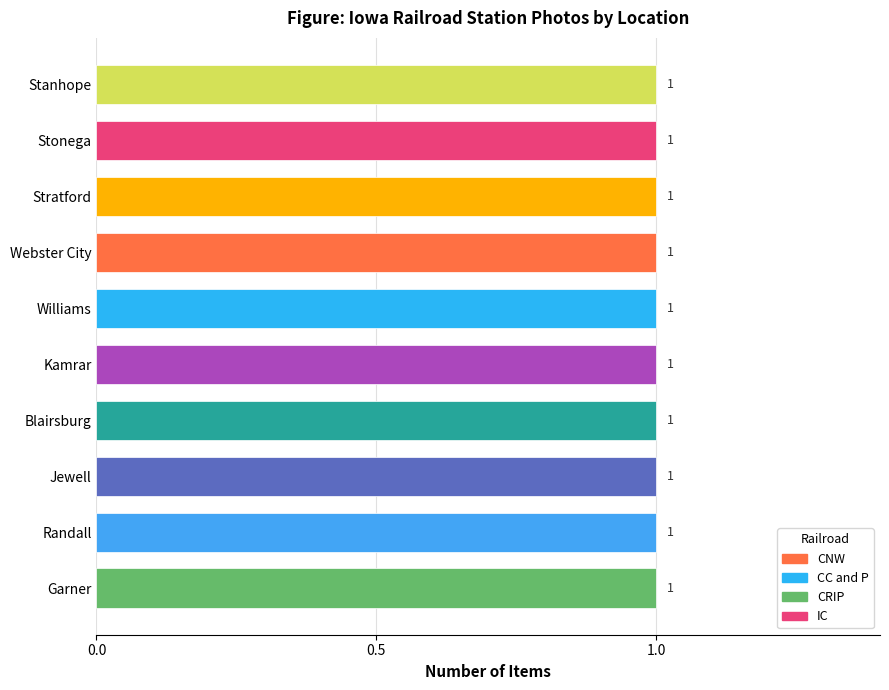

Is the value of CC and P at Stratford greater than the value of CRIP at Kamrar?

No